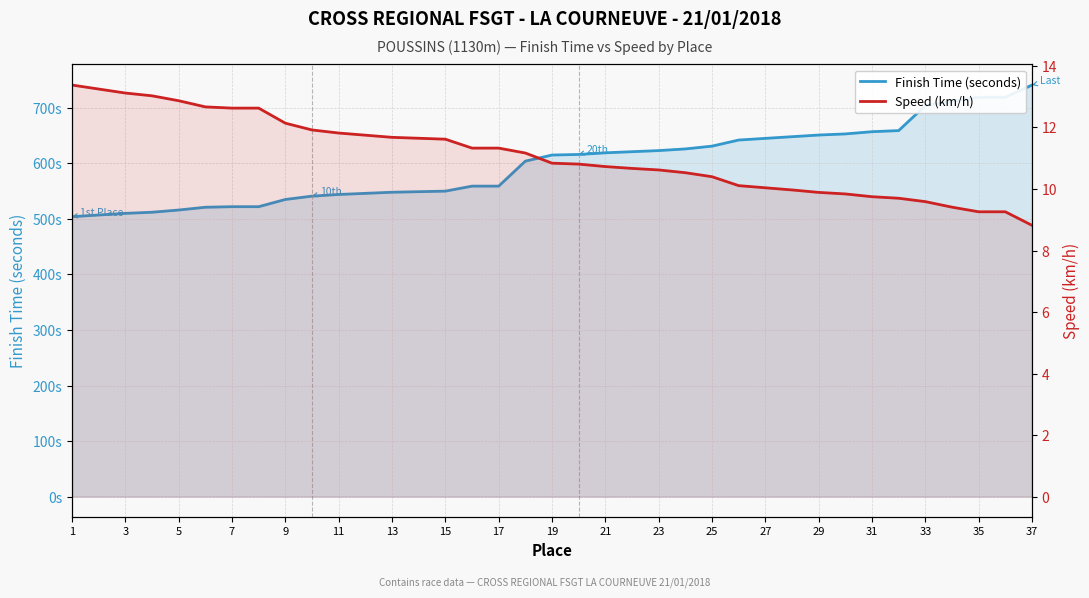

How many data points in Finish Time (seconds) are less than 615?

18